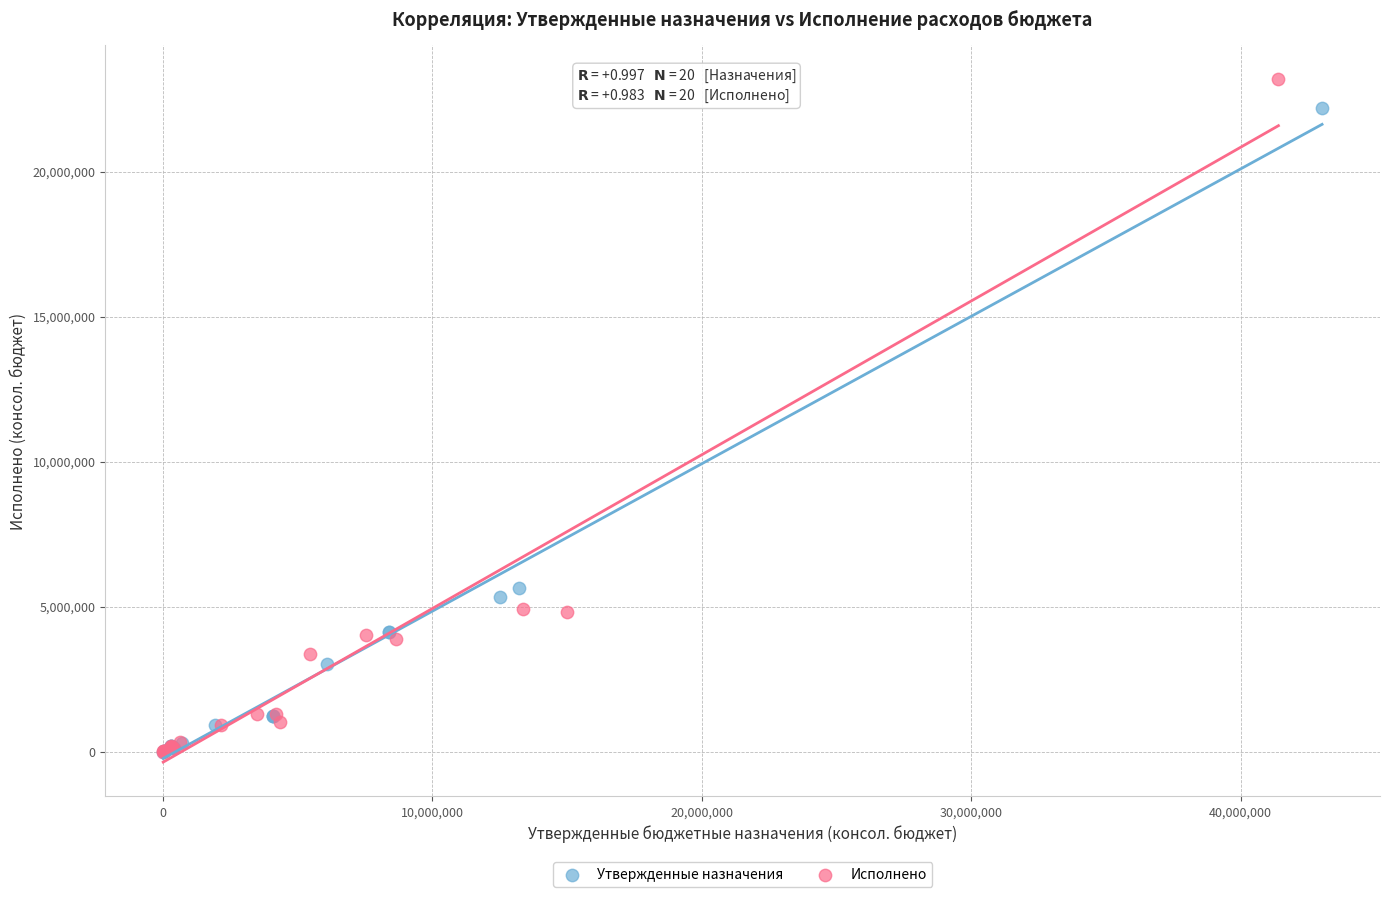

Which series has the largest Y range (max minus min)?

Исполнено